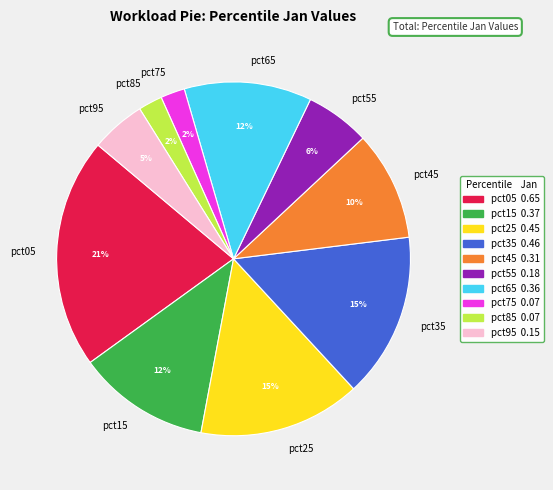

Between pct55 and pct95, which is larger?

pct55